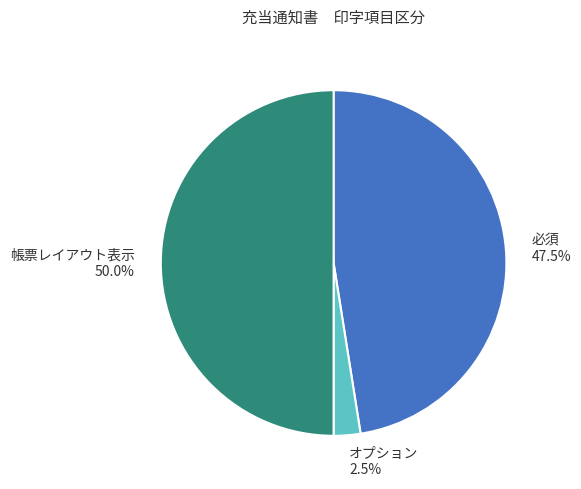

Which has a higher value, 必須 or オプション?

必須